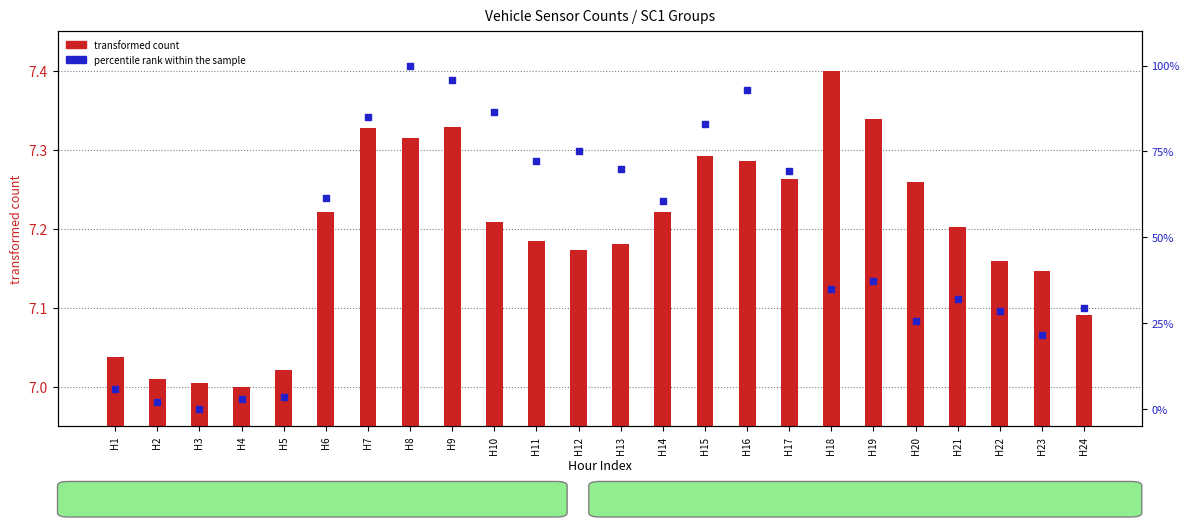

Which series has the largest total across all categories?

SC4 (percentile rank)